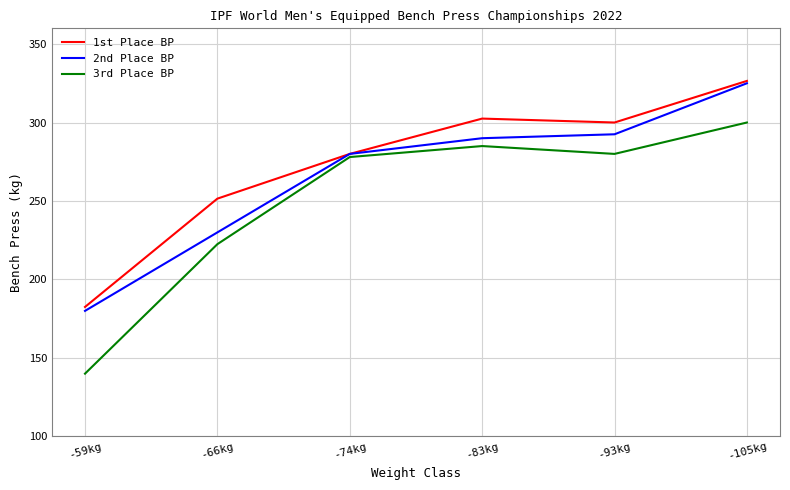

At which label does 3rd Place BP first exceed 280?

-83kg